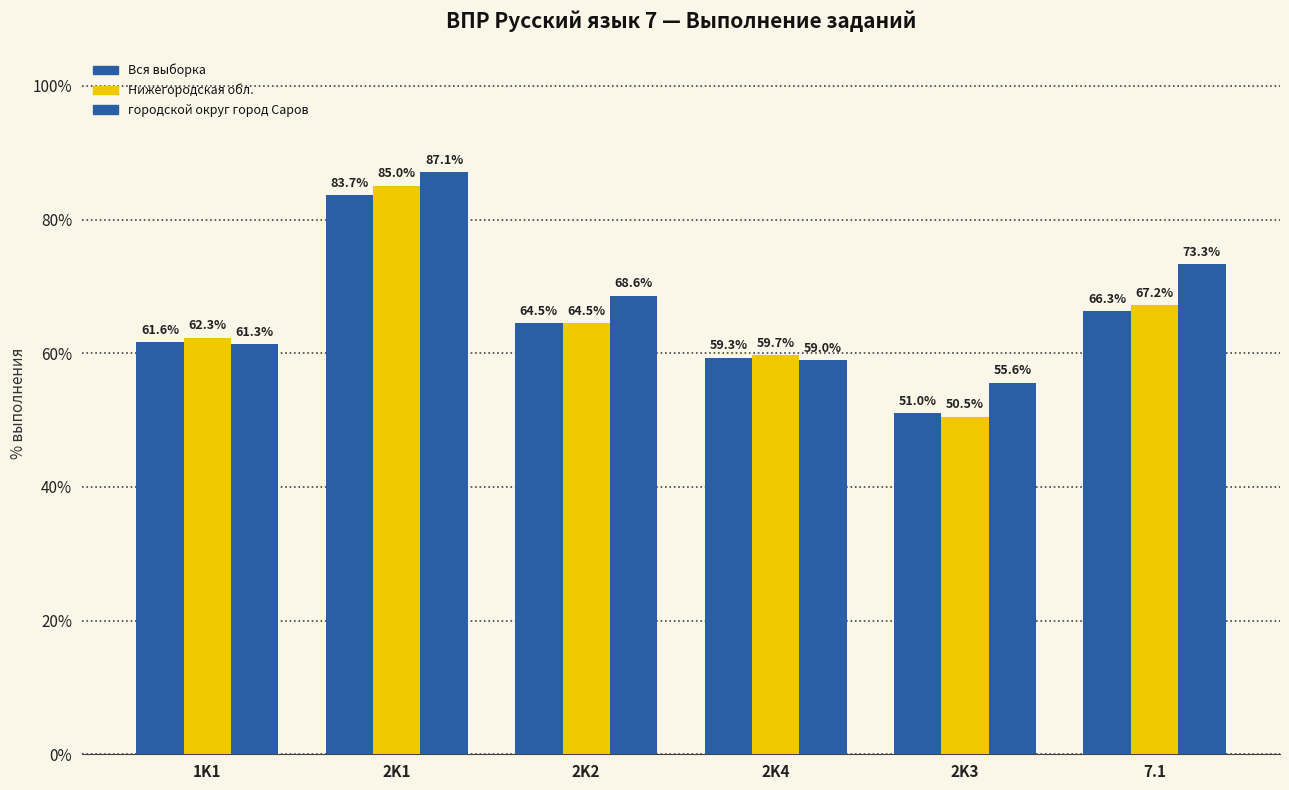

How many bars are there in total?

18